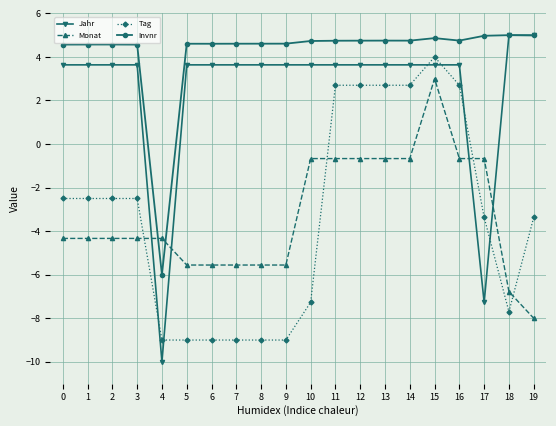

Where is Jahr nearest to the value -2?

17